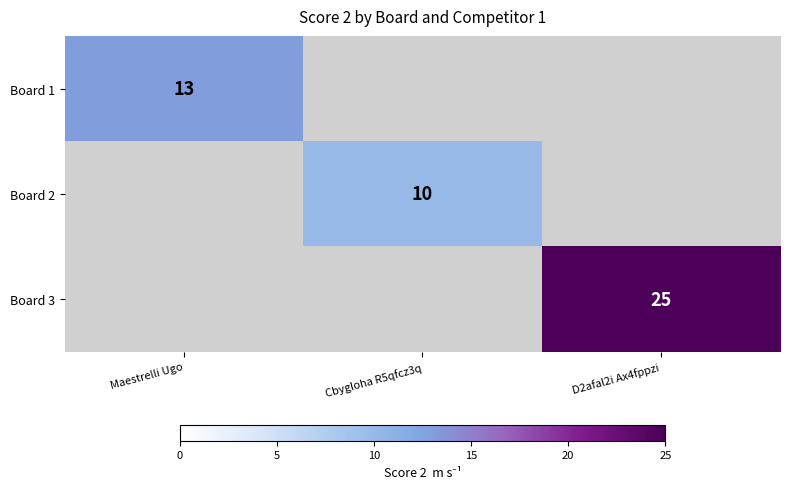

At how many categories does at least one series exceed 10?

2